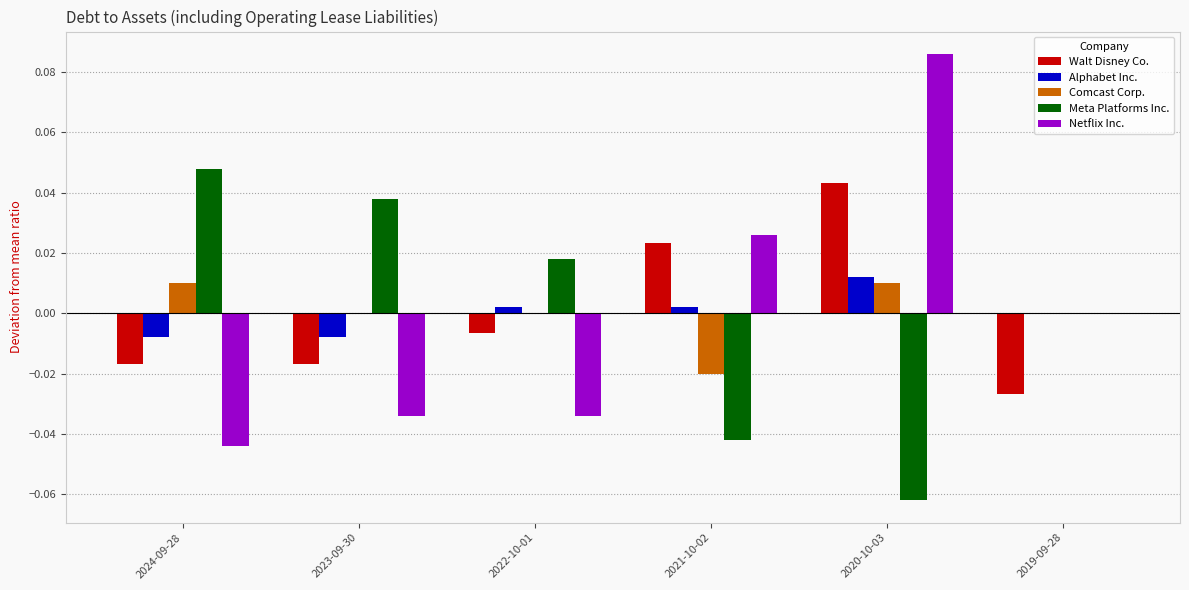

True or false: Comcast Corp. has a value of 0.0 at 2022-10-01.

True